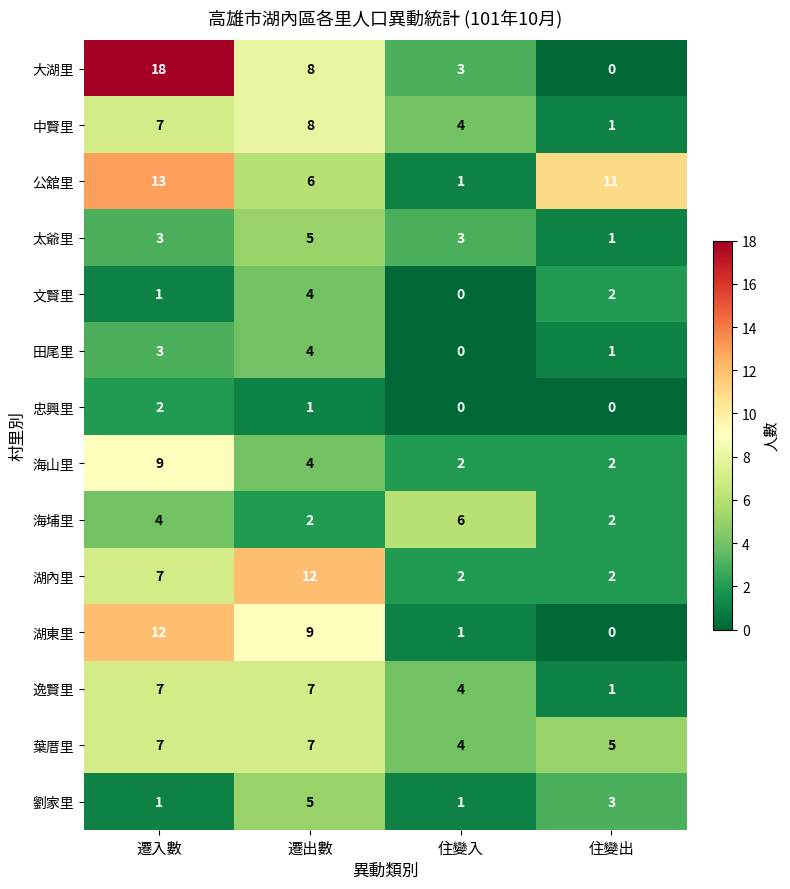

What is the total value across all series at 住變出?

31